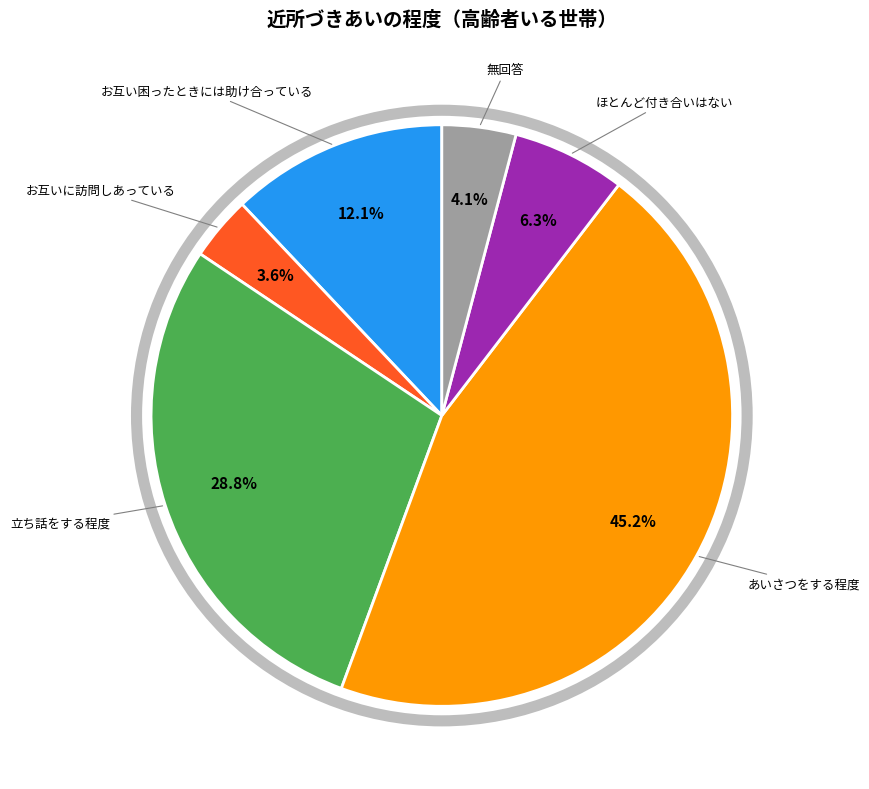

Rank the categories by value from lowest to highest.

お互いに訪問しあっている, 無回答, ほとんど付き合いはない, お互い困ったときには助け合っている, 立ち話をする程度, あいさつをする程度